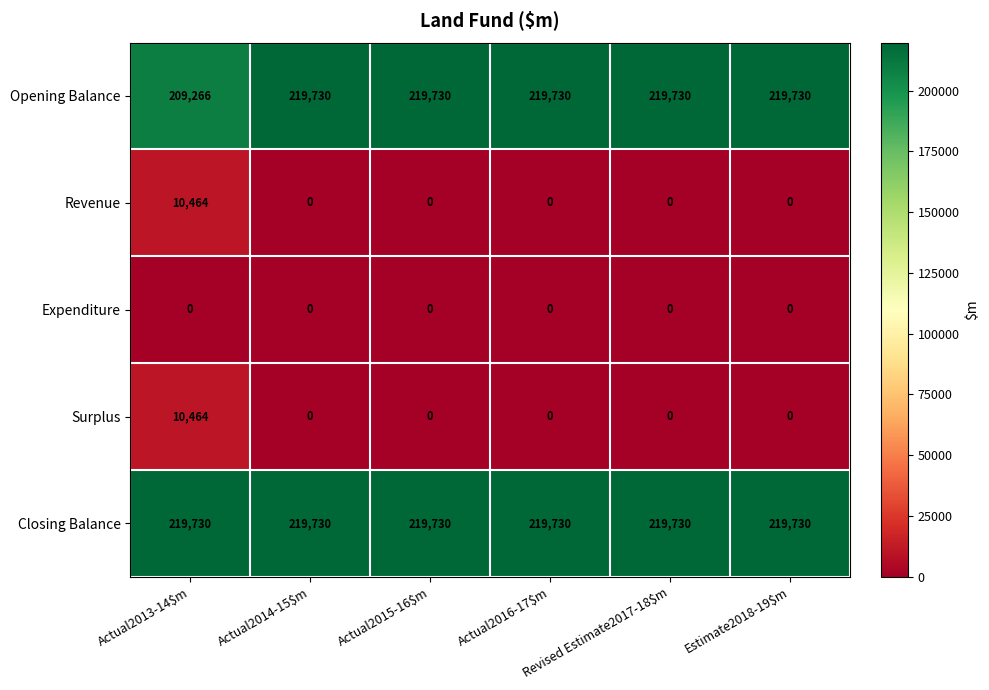

What is the sum of all Opening Balance values?

1307916